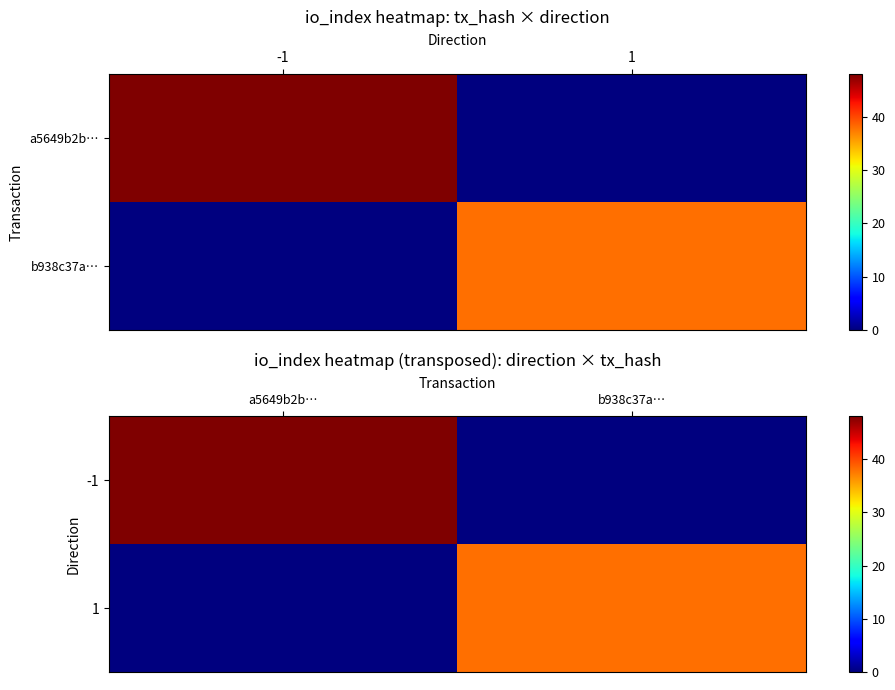

What is the sum of the -1 values at b938c37a… and a5649b2b…?

48